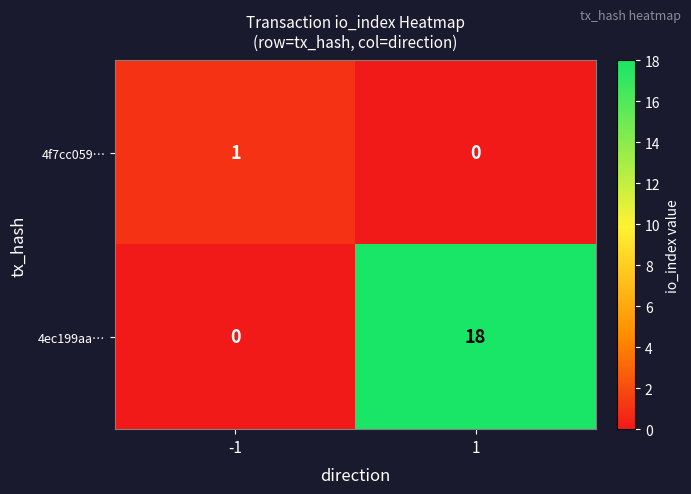

Reading left to right, transcribe all the data shown in this chart.

4f7cc059…: -1=1	1=0
4ec199aa…: -1=0	1=18